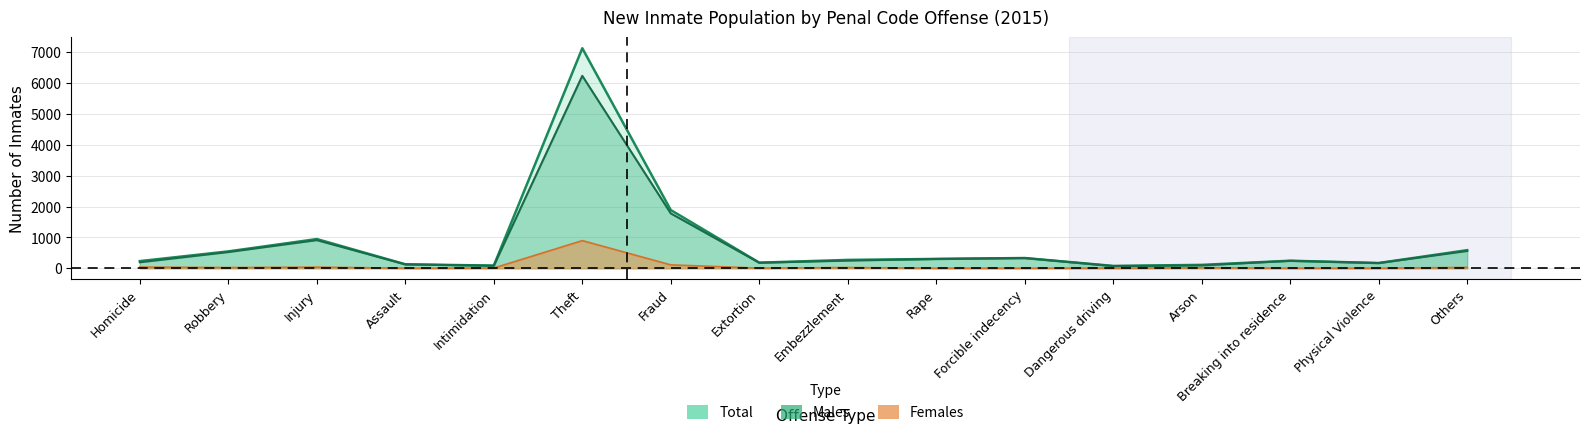

List the labels in order of Males value, largest first.

Theft, Fraud, Injury, Others, Robbery, Forcible indecency, Rape, Embezzlement, Breaking into residence, Homicide, Extortion, Physical Violence, Assault, Arson, Intimidation, Dangerous driving